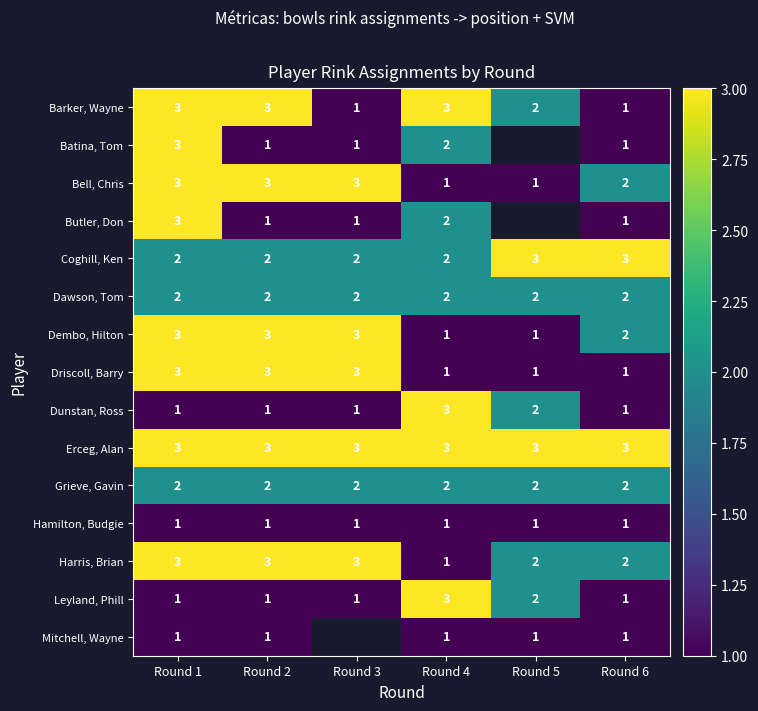

What is the sum of the Leyland, Phill values at Round 1 and Round 4?

4